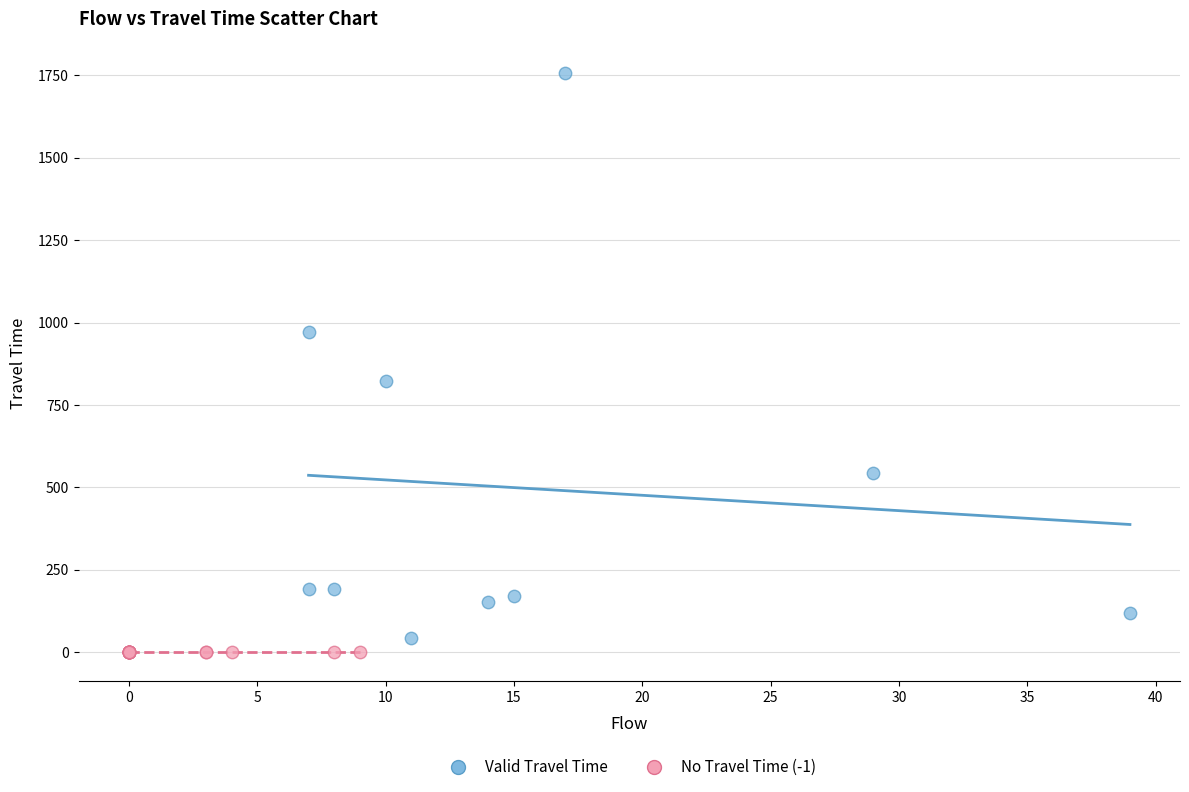

Which series contains the highest Y value?

Valid Travel Time